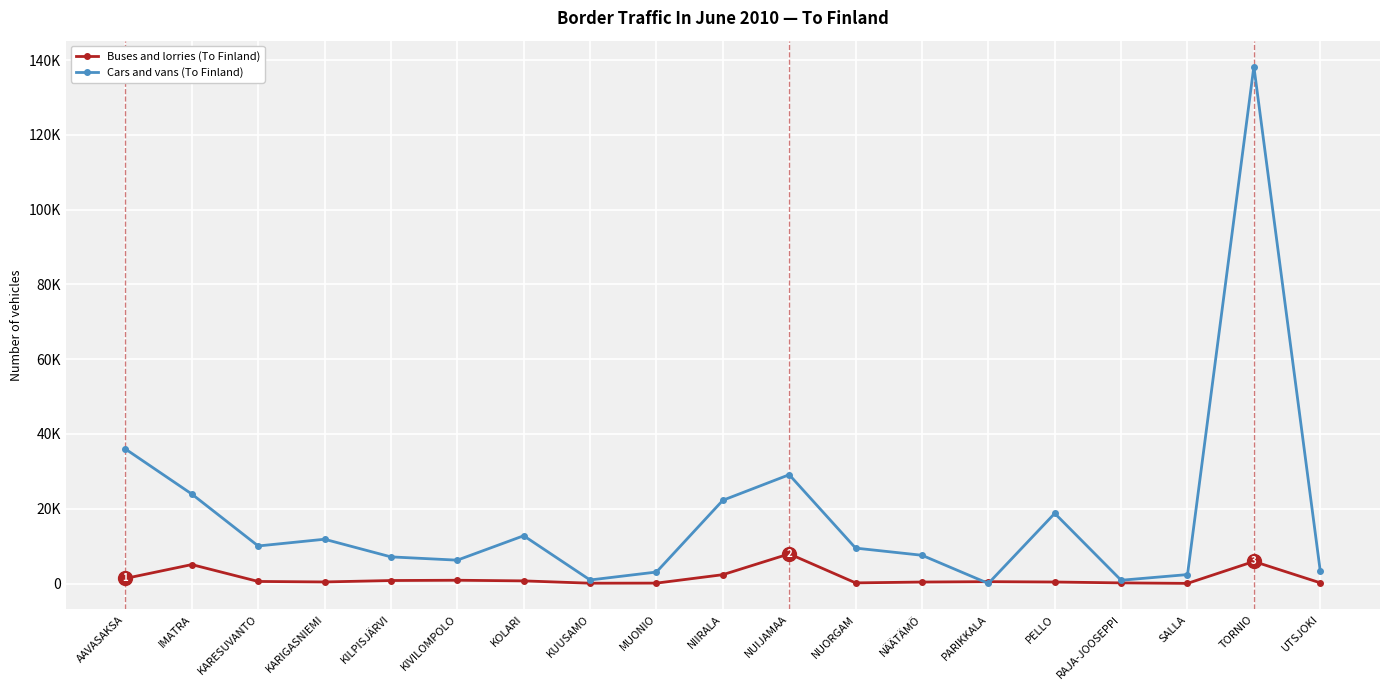

How many interior local valleys does the Buses and lorries (To Finland) series have?

4